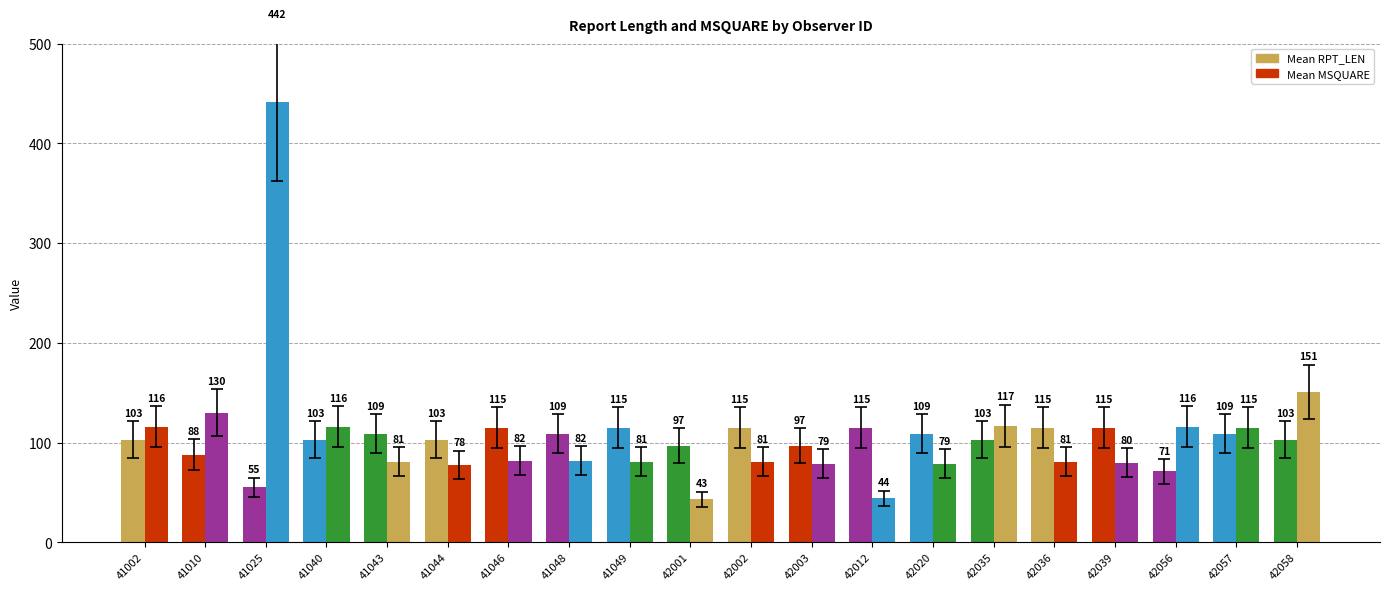

How many bars are there in each group?

2